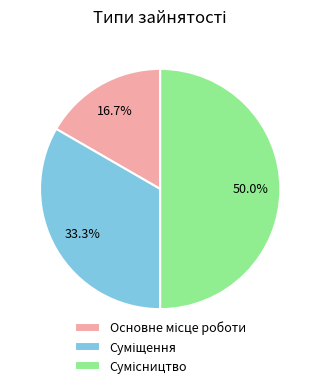

Count the number of slices in the pie.

3